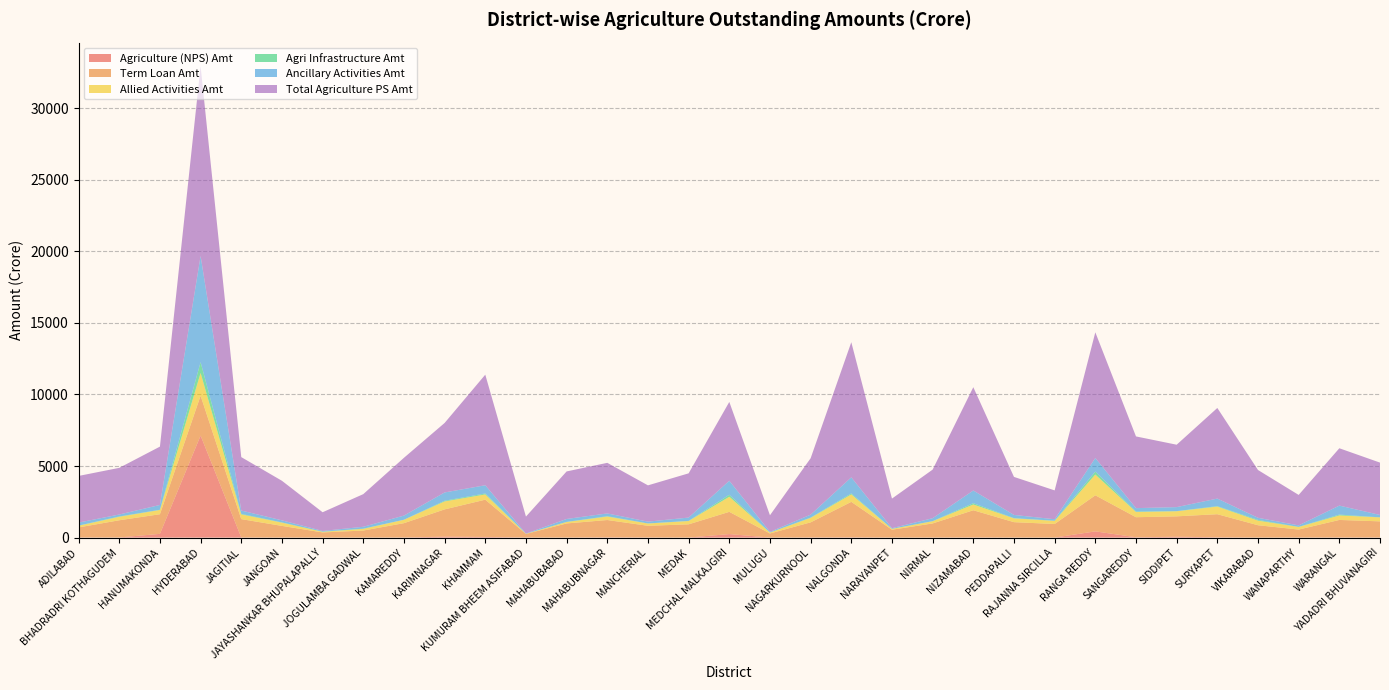

Reading left to right, extract all data points from this chart.

Agriculture (NPS) Amt: ADILABAD=7.5	BHADRADRI KOTHAGUDEM=8.2	HANUMAKONDA=260.1	HYDERABAD=7124.8	JAGITIAL=7.2	JANGOAN=3.8	JAYASHANKAR BHUPALAPALLY=0.5	JOGULAMBA GADWAL=2.7	KAMAREDDY=6.7	KARIMNAGAR=66.4	KHAMMAM=44.3	KUMURAM BHEEM ASIFABAD=5.1	MAHABUBABAD=2.5	MAHABUBNAGAR=18.8	MANCHERIAL=8.1	MEDAK=1.3	MEDCHAL MALKAJGIRI=244.9	MULUGU=0.1	NAGARKURNOOL=11.1	NALGONDA=19.3	NARAYANPET=0.3	NIRMAL=4.2	NIZAMABAD=12.7	PEDDAPALLI=4.9	RAJANNA SIRCILLA=2.2	RANGA REDDY=434.1	SANGAREDDY=22.2	SIDDIPET=59.1	SURYAPET=22.4	VIKARABAD=0.2	WANAPARTHY=4.4	WARANGAL=10.2	YADADRI BHUVANAGIRI=8.1
Term Loan Amt: ADILABAD=702.9	BHADRADRI KOTHAGUDEM=1201.8	HANUMAKONDA=1371.8	HYDERABAD=2785.5	JAGITIAL=1282.5	JANGOAN=812.3	JAYASHANKAR BHUPALAPALLY=359.0	JOGULAMBA GADWAL=489.6	KAMAREDDY=1000.9	KARIMNAGAR=1903.8	KHAMMAM=2604.1	KUMURAM BHEEM ASIFABAD=248.9	MAHABUBABAD=986.1	MAHABUBNAGAR=1207.8	MANCHERIAL=815.2	MEDAK=925.2	MEDCHAL MALKAJGIRI=1553.3	MULUGU=287.4	NAGARKURNOOL=1053.1	NALGONDA=2476.5	NARAYANPET=550.0	NIRMAL=983.6	NIZAMABAD=1896.7	PEDDAPALLI=1072.1	RAJANNA SIRCILLA=948.1	RANGA REDDY=2519.7	SANGAREDDY=1400.8	SIDDIPET=1425.4	SURYAPET=1611.1	VIKARABAD=862.8	WANAPARTHY=556.6	WARANGAL=1222.0	YADADRI BHUVANAGIRI=1125.7
Allied Activities Amt: ADILABAD=115.1	BHADRADRI KOTHAGUDEM=242.7	HANUMAKONDA=296.4	HYDERABAD=1587.8	JAGITIAL=330.0	JANGOAN=227.7	JAYASHANKAR BHUPALAPALLY=42.6	JOGULAMBA GADWAL=117.0	KAMAREDDY=234.9	KARIMNAGAR=554.7	KHAMMAM=365.6	KUMURAM BHEEM ASIFABAD=11.6	MAHABUBABAD=98.0	MAHABUBNAGAR=242.6	MANCHERIAL=159.2	MEDAK=229.0	MEDCHAL MALKAJGIRI=1051.3	MULUGU=61.2	NAGARKURNOOL=313.0	NALGONDA=518.8	NARAYANPET=58.4	NIRMAL=153.9	NIZAMABAD=401.1	PEDDAPALLI=264.6	RAJANNA SIRCILLA=216.9	RANGA REDDY=1447.8	SANGAREDDY=362.9	SIDDIPET=353.1	SURYAPET=531.5	VIKARABAD=318.3	WANAPARTHY=181.2	WARANGAL=314.6	YADADRI BHUVANAGIRI=275.5
Agri Infrastructure Amt: ADILABAD=13.5	BHADRADRI KOTHAGUDEM=23.0	HANUMAKONDA=16.6	HYDERABAD=757.9	JAGITIAL=36.9	JANGOAN=16.6	JAYASHANKAR BHUPALAPALLY=13.6	JOGULAMBA GADWAL=14.9	KAMAREDDY=5.7	KARIMNAGAR=49.7	KHAMMAM=68.3	KUMURAM BHEEM ASIFABAD=1.8	MAHABUBABAD=10.9	MAHABUBNAGAR=25.5	MANCHERIAL=6.8	MEDAK=10.9	MEDCHAL MALKAJGIRI=142.3	MULUGU=4.2	NAGARKURNOOL=20.0	NALGONDA=71.0	NARAYANPET=1.3	NIRMAL=6.1	NIZAMABAD=93.2	PEDDAPALLI=17.2	RAJANNA SIRCILLA=10.9	RANGA REDDY=208.1	SANGAREDDY=35.9	SIDDIPET=12.3	SURYAPET=31.2	VIKARABAD=54.5	WANAPARTHY=5.7	WARANGAL=60.3	YADADRI BHUVANAGIRI=4.6
Ancillary Activities Amt: ADILABAD=209.5	BHADRADRI KOTHAGUDEM=136.8	HANUMAKONDA=335.3	HYDERABAD=7417.7	JAGITIAL=232.5	JANGOAN=144.2	JAYASHANKAR BHUPALAPALLY=48.6	JOGULAMBA GADWAL=130.7	KAMAREDDY=288.4	KARIMNAGAR=577.5	KHAMMAM=573.5	KUMURAM BHEEM ASIFABAD=13.9	MAHABUBABAD=202.8	MAHABUBNAGAR=192.8	MANCHERIAL=124.5	MEDAK=232.1	MEDCHAL MALKAJGIRI=977.7	MULUGU=46.5	NAGARKURNOOL=205.1	NALGONDA=1124.4	NARAYANPET=48.1	NIRMAL=205.7	NIZAMABAD=885.9	PEDDAPALLI=223.4	RAJANNA SIRCILLA=103.4	RANGA REDDY=948.7	SANGAREDDY=235.0	SIDDIPET=279.0	SURYAPET=529.0	VIKARABAD=146.2	WANAPARTHY=104.6	WARANGAL=627.5	YADADRI BHUVANAGIRI=167.5
Total Agriculture PS Amt: ADILABAD=3257.6	BHADRADRI KOTHAGUDEM=3258.6	HANUMAKONDA=4074.0	HYDERABAD=13253.8	JAGITIAL=3732.7	JANGOAN=2762.8	JAYASHANKAR BHUPALAPALLY=1305.3	JOGULAMBA GADWAL=2280.0	KAMAREDDY=4036.0	KARIMNAGAR=4854.8	KHAMMAM=7724.3	KUMURAM BHEEM ASIFABAD=1186.1	MAHABUBABAD=3320.6	MAHABUBNAGAR=3533.4	MANCHERIAL=2534.8	MEDAK=3089.1	MEDCHAL MALKAJGIRI=5506.9	MULUGU=1159.8	NAGARKURNOOL=3939.7	NALGONDA=9436.9	NARAYANPET=2065.7	NIRMAL=3395.2	NIZAMABAD=7214.8	PEDDAPALLI=2656.3	RAJANNA SIRCILLA=2015.0	RANGA REDDY=8780.8	SANGAREDDY=5010.1	SIDDIPET=4358.0	SURYAPET=6328.3	VIKARABAD=3339.0	WANAPARTHY=2127.9	WARANGAL=4004.8	YADADRI BHUVANAGIRI=3655.7